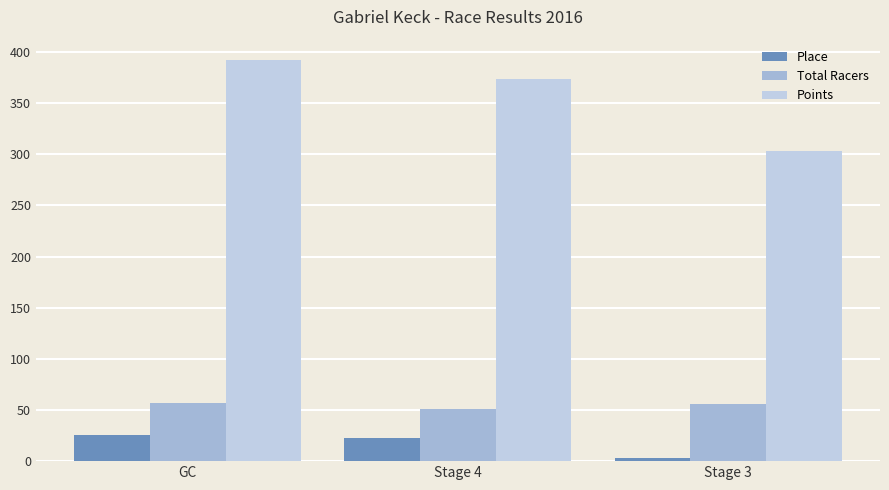

What is the spread (max minus min) of values at Stage 3?

300.5